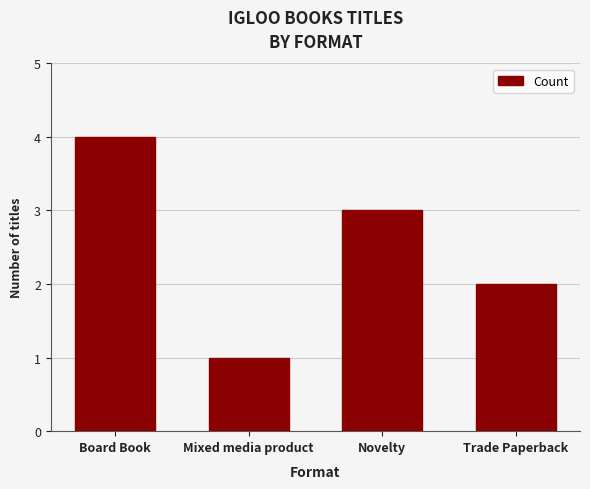

Which category has the highest value across all series?

Board Book